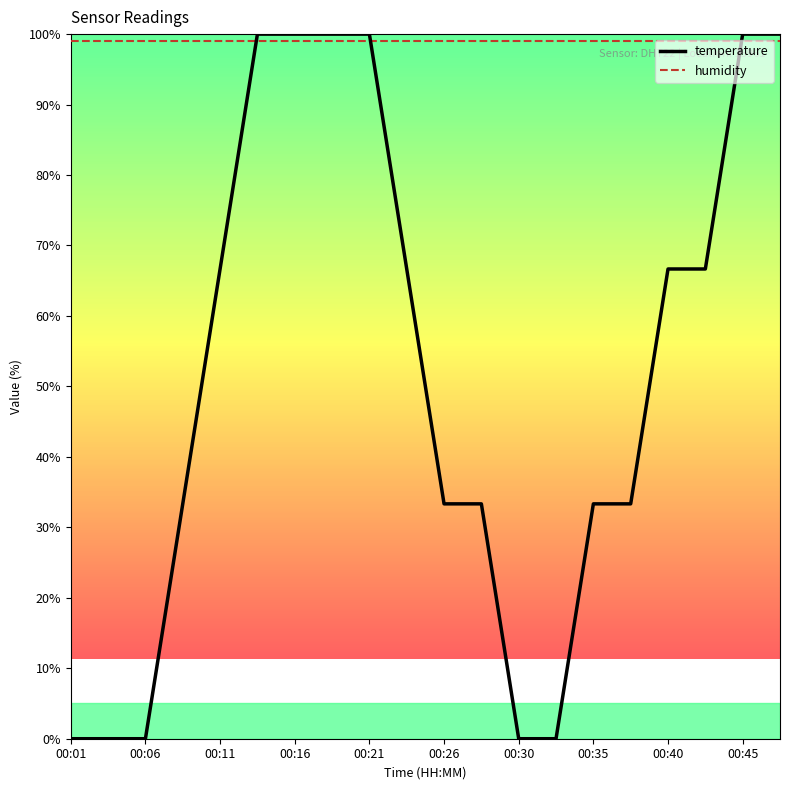

What is the difference between the maximum and minimum values in the temperature series?

100.0